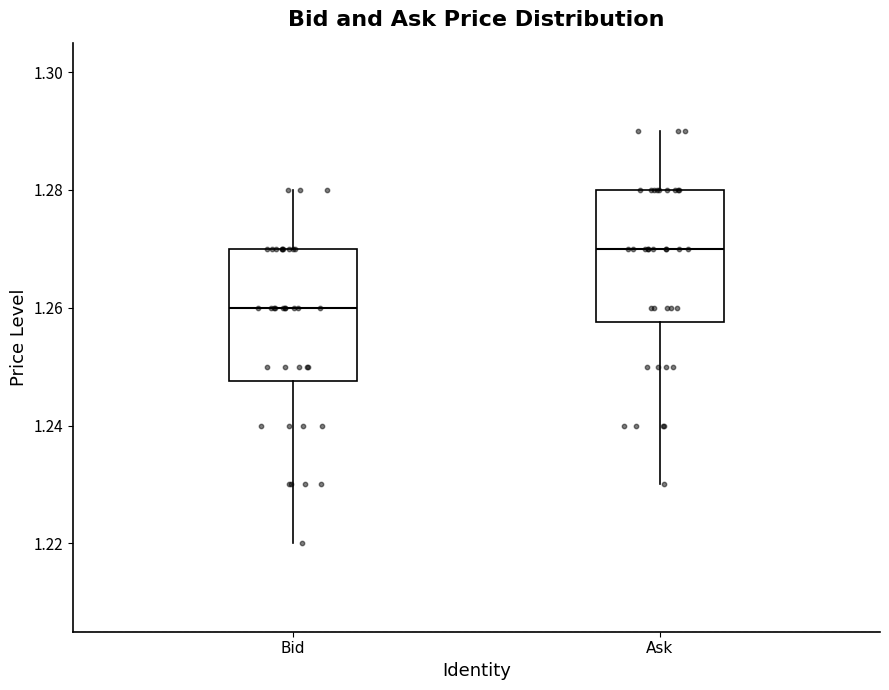

Which box's median line is the lowest?

Bid